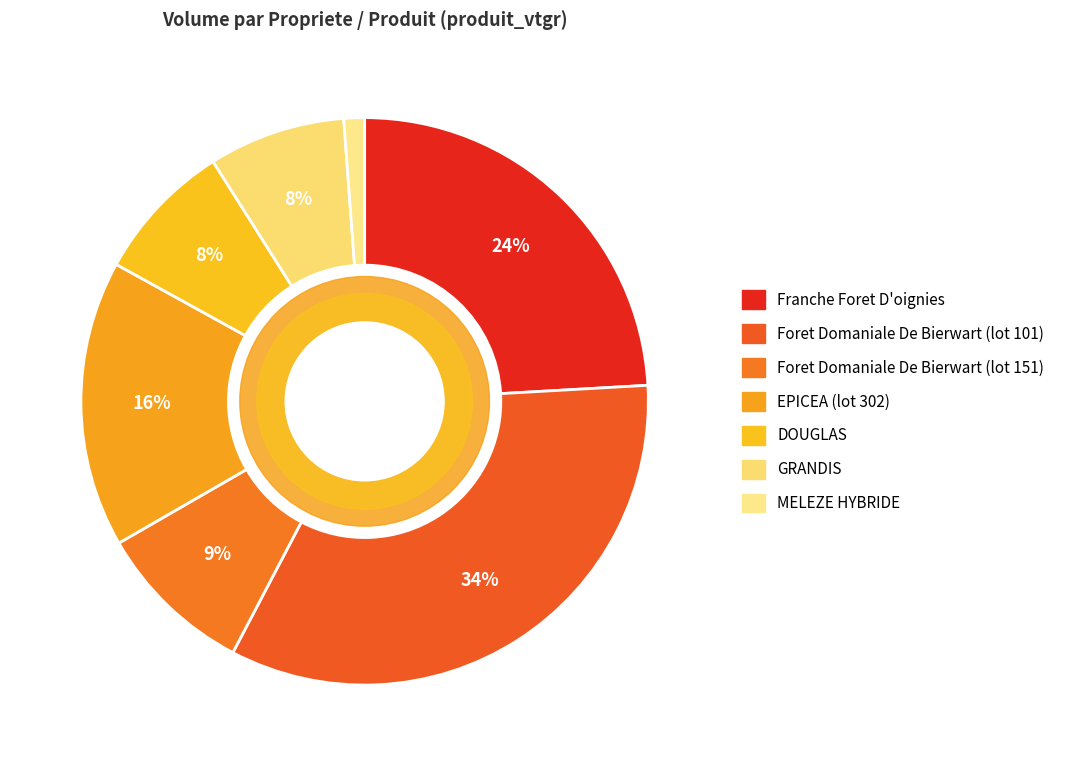

To the nearest percent, what percentage of the pie is MELEZE HYBRIDE?

1%